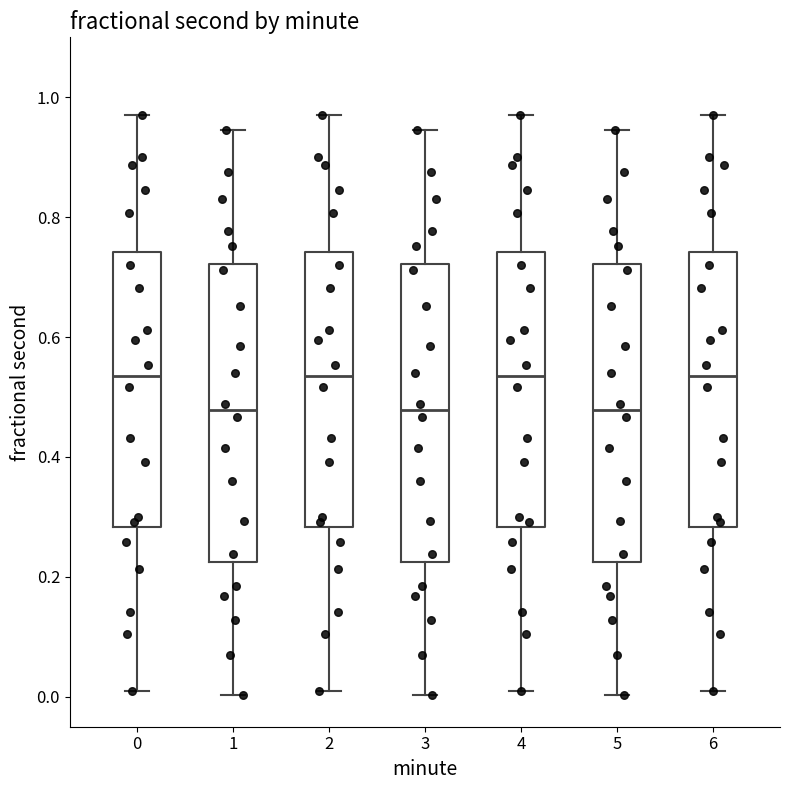

Reading left to right, read every box against the y-axis: the position of its median line, the range the box covers, and the ends of its whiskers. The values are not printed on the chart, so give them approximately, as read against the axis.

0: median 0.54, box 0.28 to 0.74, whiskers 0.00 to 0.98
1: median 0.48, box 0.22 to 0.72, whiskers 0.00 to 0.94
2: median 0.54, box 0.28 to 0.74, whiskers 0.00 to 0.98
3: median 0.48, box 0.22 to 0.72, whiskers 0.00 to 0.94
4: median 0.54, box 0.28 to 0.74, whiskers 0.00 to 0.98
5: median 0.48, box 0.22 to 0.72, whiskers 0.00 to 0.94
6: median 0.54, box 0.28 to 0.74, whiskers 0.00 to 0.98